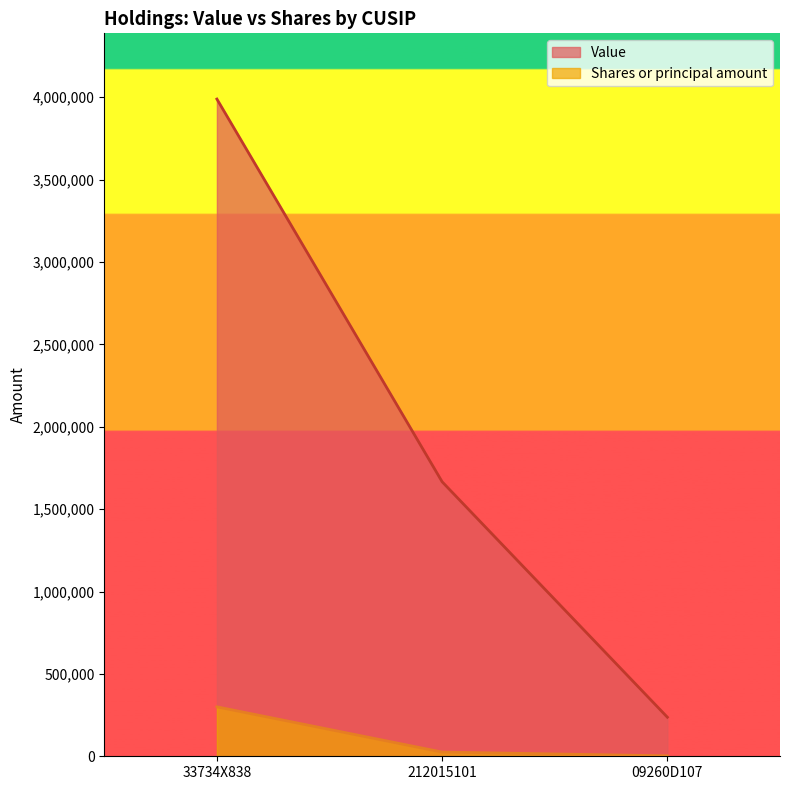

Reading left to right, list all the values displayed in this chart.

Value: 3989000	1666000	237000
Shares or principal amount: 300000	25500	2600